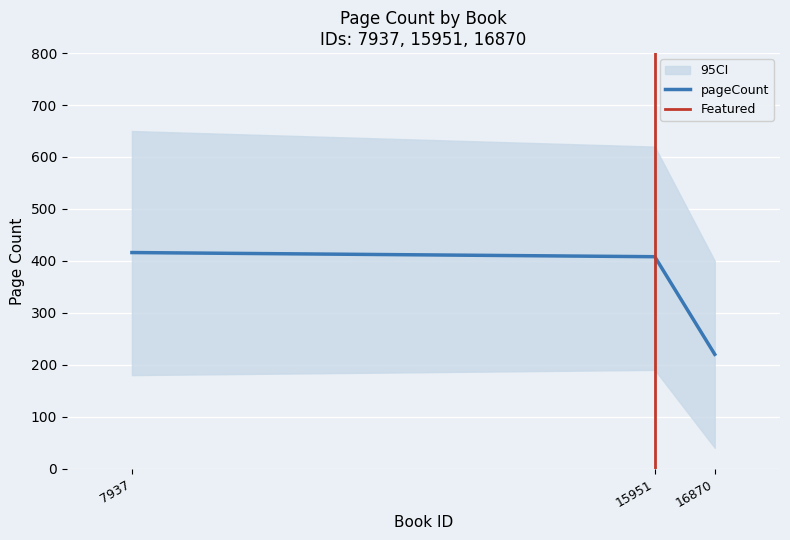

What is the minimum value for pageCount?

220